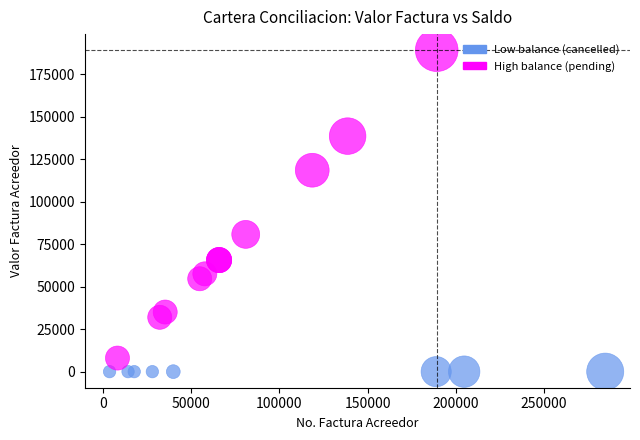

Which series contains the highest Y value?

High balance (pending)